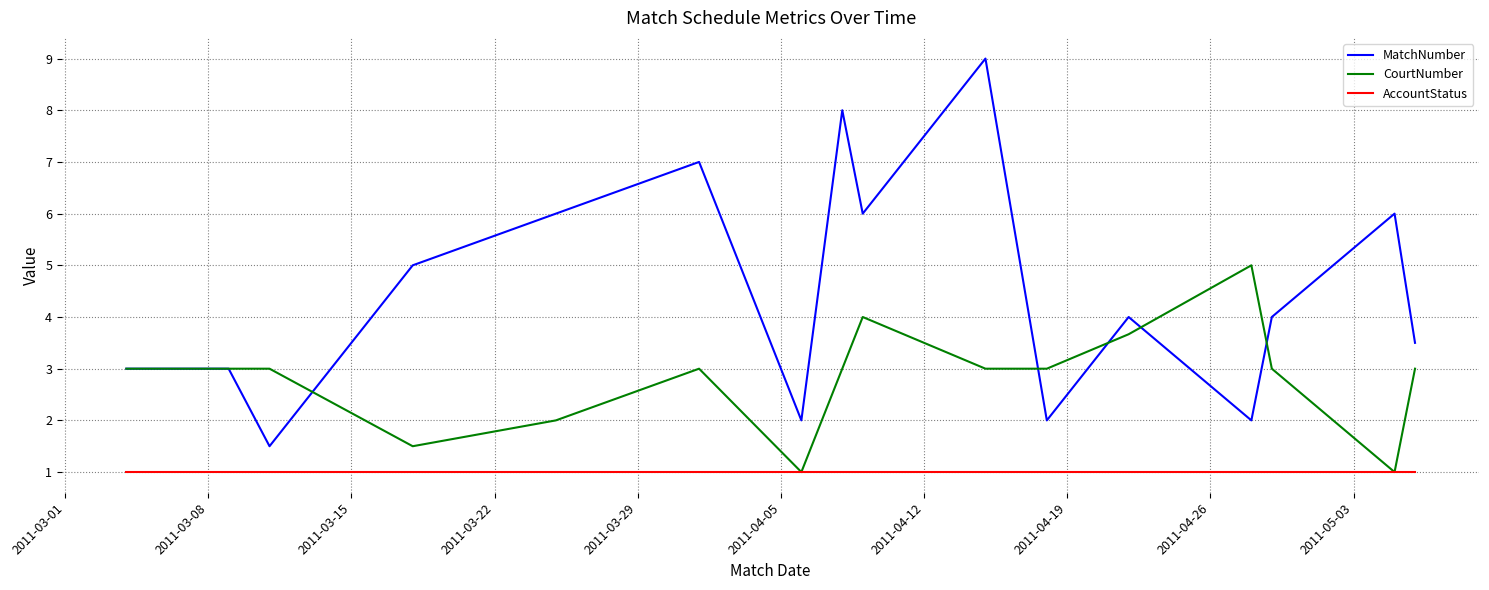

Reading left to right, extract all data points from this chart.

MatchNumber: 3.0	3.0	1.5	5.0	6.0	7.0	2.0	8.0	6.0	9.0	2.0	4.0	2.0	4.0	6.0	3.5
CourtNumber: 3.0	3.0	3.0	1.5	2.0	3.0	1.0	3.0	4.0	3.0	3.0	3.7	5.0	3.0	1.0	3.0
AccountStatus: 1.0	1.0	1.0	1.0	1.0	1.0	1.0	1.0	1.0	1.0	1.0	1.0	1.0	1.0	1.0	1.0